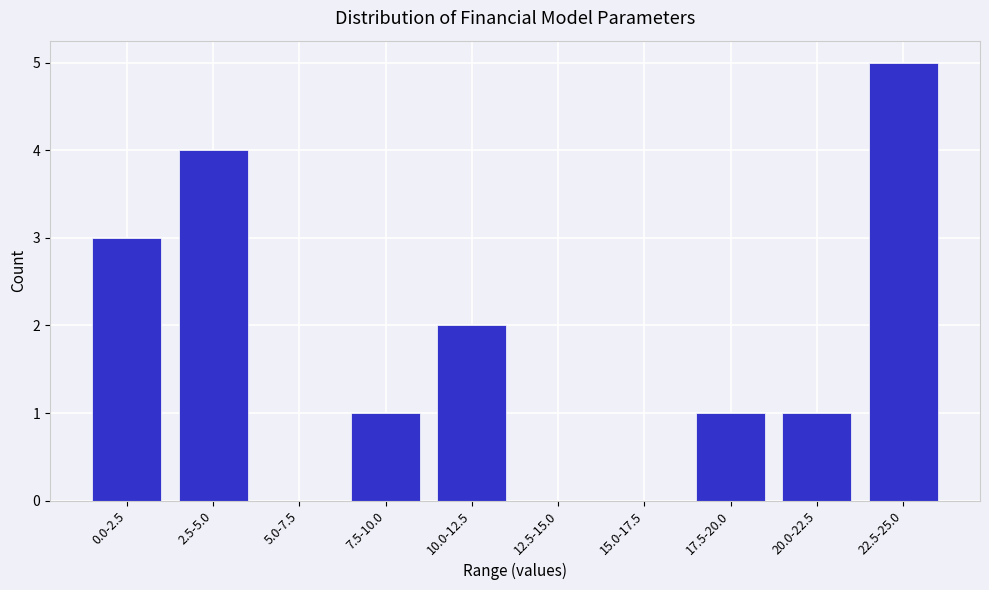

Reading left to right, extract all data points from this chart.

0.0-2.5=3	2.5-5.0=4	5.0-7.5=0	7.5-10.0=1	10.0-12.5=2	12.5-15.0=0	15.0-17.5=0	17.5-20.0=1	20.0-22.5=1	22.5-25.0=5